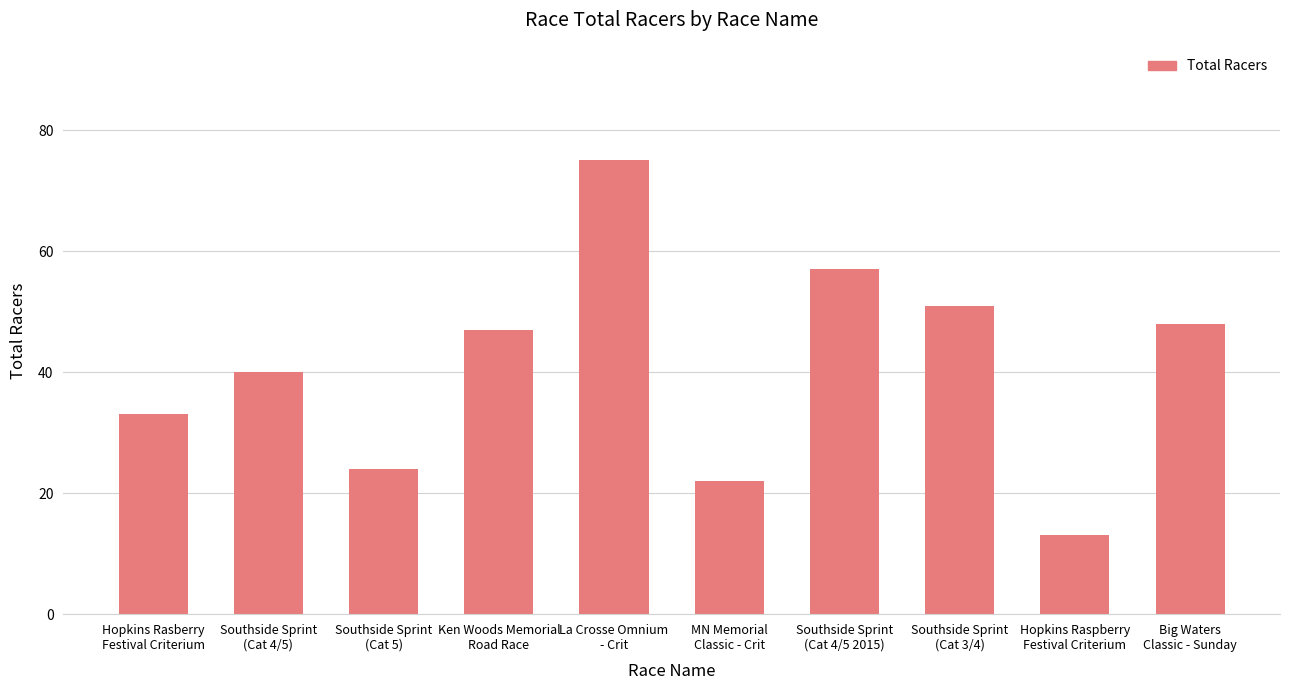

Reading left to right, list all the values displayed in this chart.

Hopkins Rasberry
Festival Criterium=33	Southside Sprint
(Cat 4/5)=40	Southside Sprint
(Cat 5)=24	Ken Woods Memorial
Road Race=47	La Crosse Omnium
- Crit=75	MN Memorial
Classic - Crit=22	Southside Sprint
(Cat 4/5 2015)=57	Southside Sprint
(Cat 3/4)=51	Hopkins Raspberry
Festival Criterium=13	Big Waters
Classic - Sunday=48